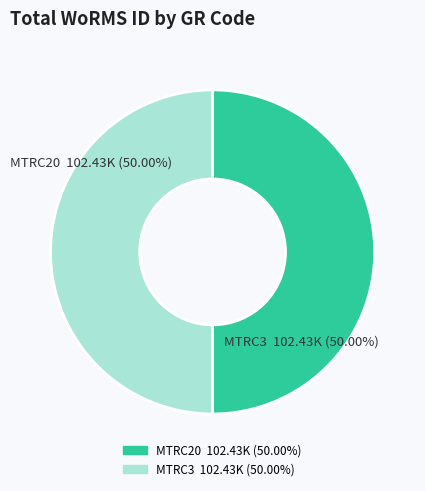

Is it true that MTRC3 is 50% of the pie?

True